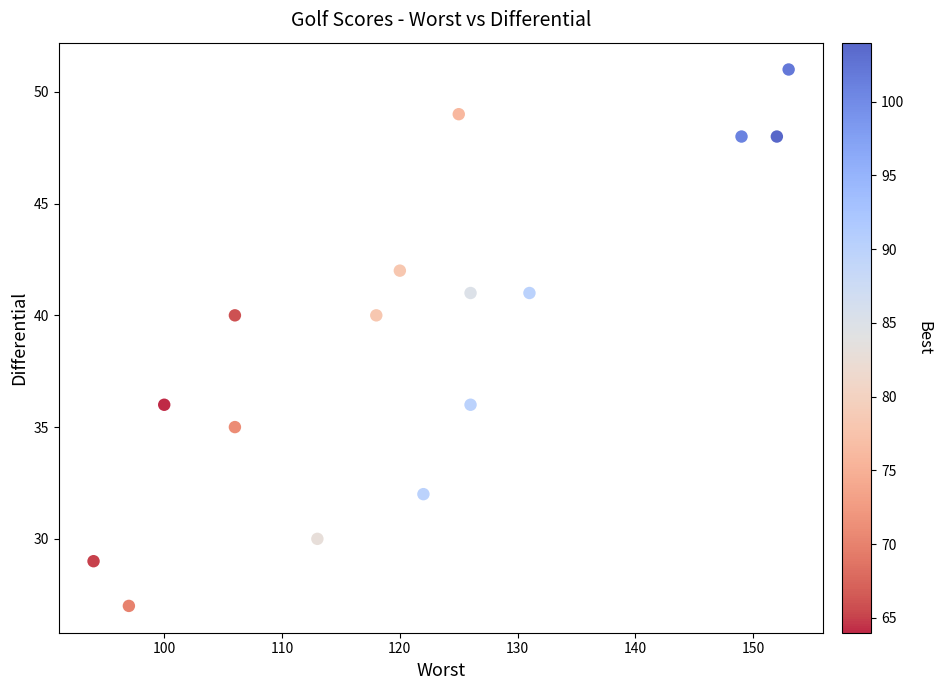

What is the range of Y values (max minus min)?

24